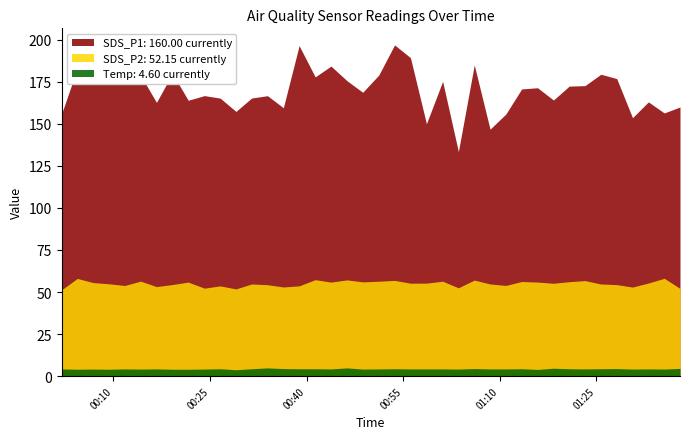

What is the difference between the maximum and minimum values in the Temp series?

1.1